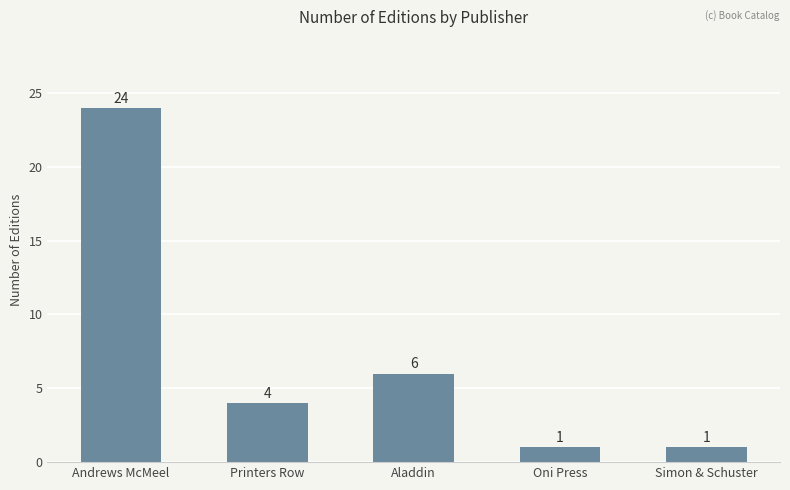

What is the difference between the values at Andrews McMeel and Oni Press?

23